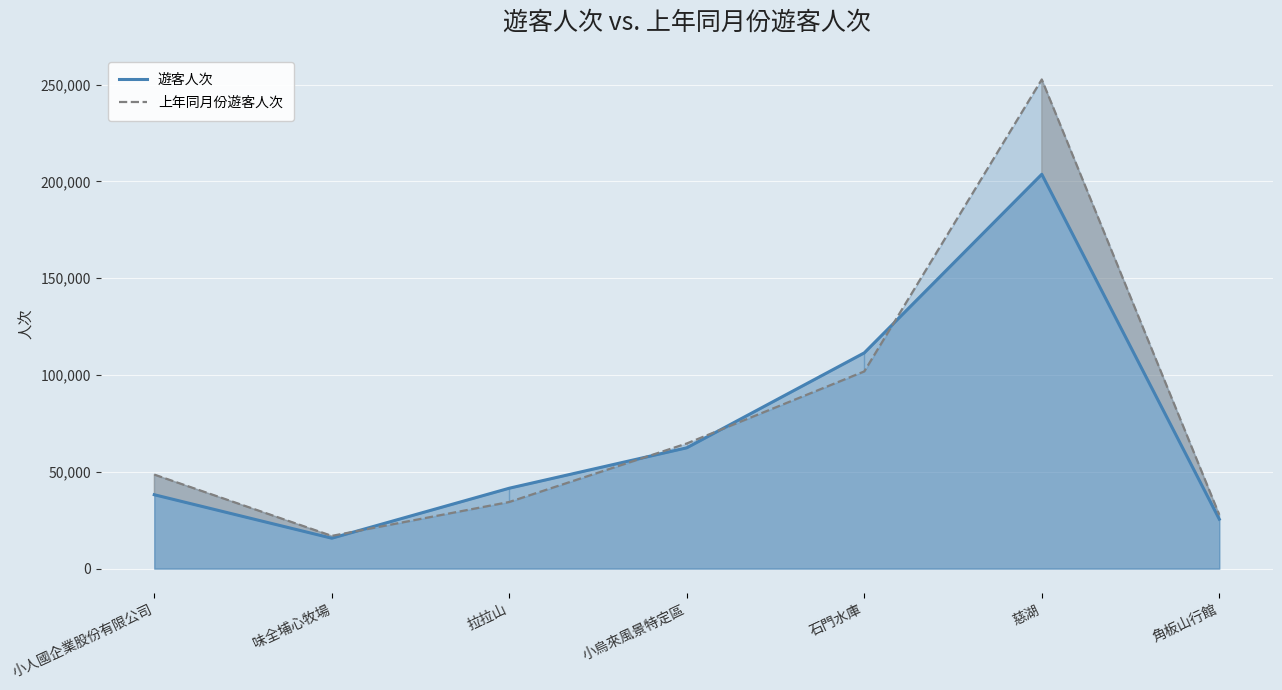

Reading left to right, extract all data points from this chart.

遊客人次: 小人國企業股份有限公司=38174	味全埔心牧場=15718	拉拉山=41533	小烏來風景特定區=62409	石門水庫=111435	慈湖=203680	角板山行館=25542
上年同月份遊客人次: 小人國企業股份有限公司=48578	味全埔心牧場=16909	拉拉山=34424	小烏來風景特定區=64644	石門水庫=101860	慈湖=252650	角板山行館=27820